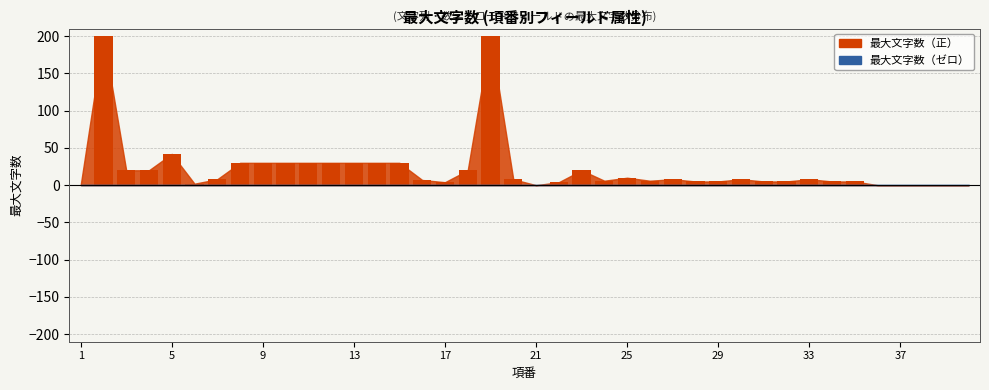

What is the sum of all values?

871